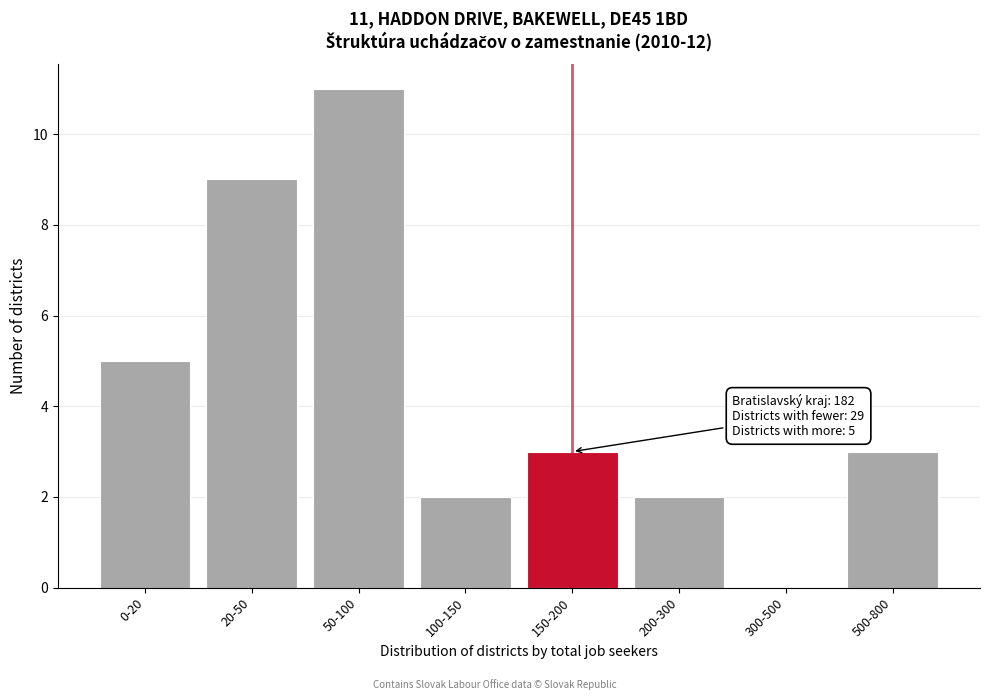

Reading left to right, extract all data points from this chart.

0-20=5	20-50=9	50-100=11	100-150=2	150-200=3	200-300=2	300-500=0	500-800=3